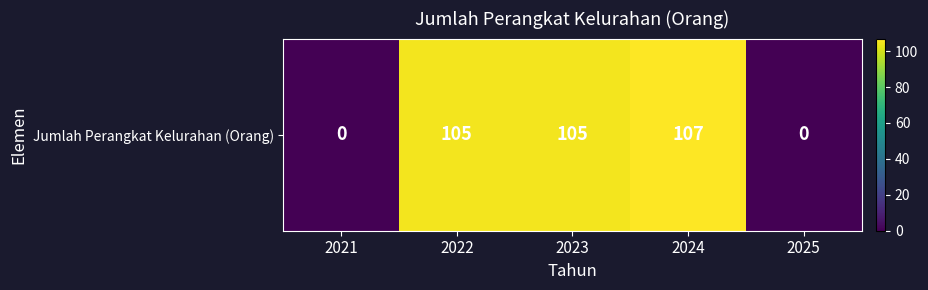

Which label corresponds to the smallest value in the chart?

2021